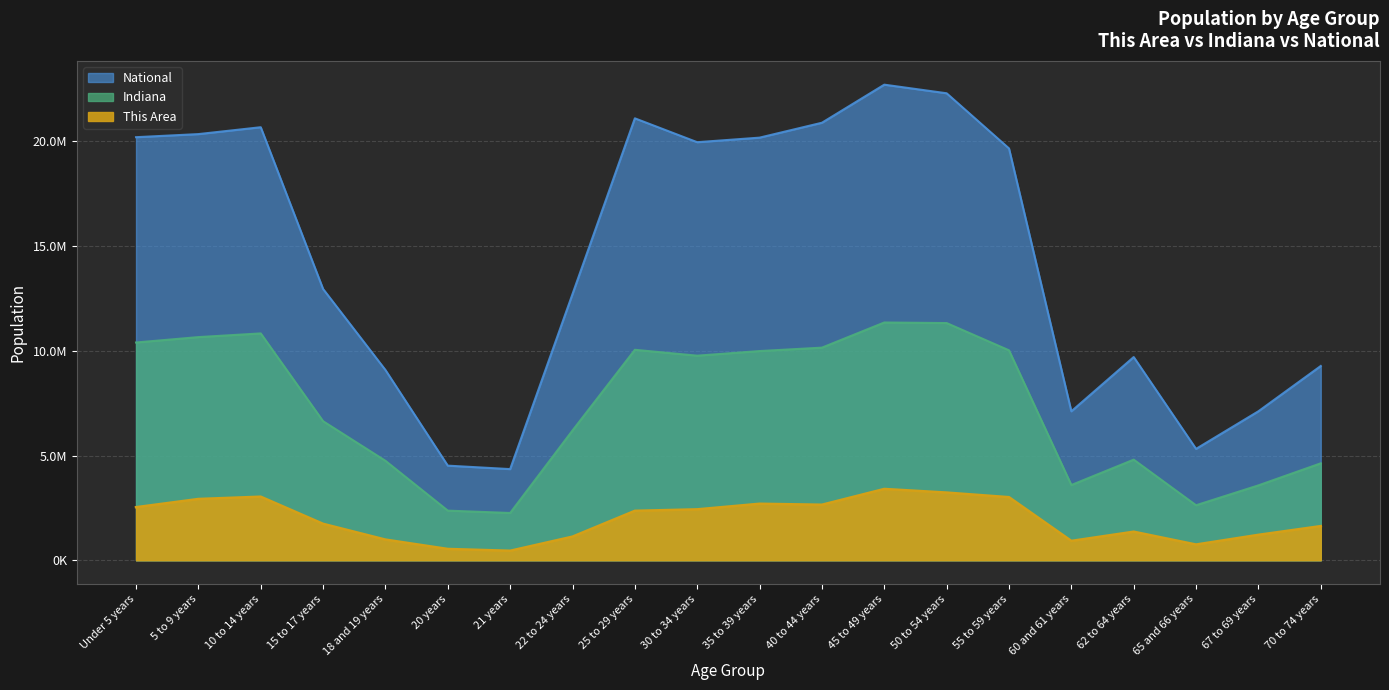

What is the label of the 2nd point from the left?

5 to 9 years